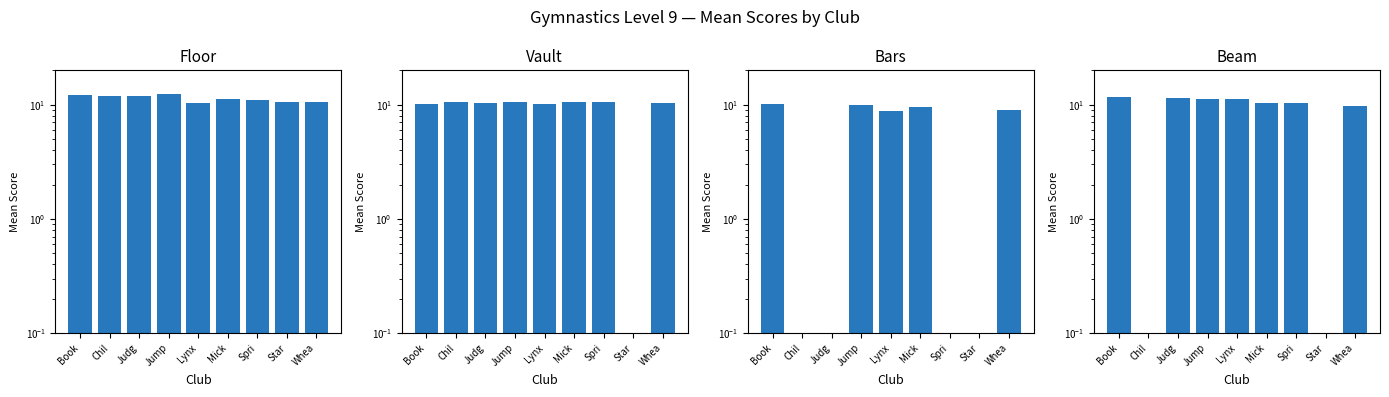

How many bars are there in each group?

4